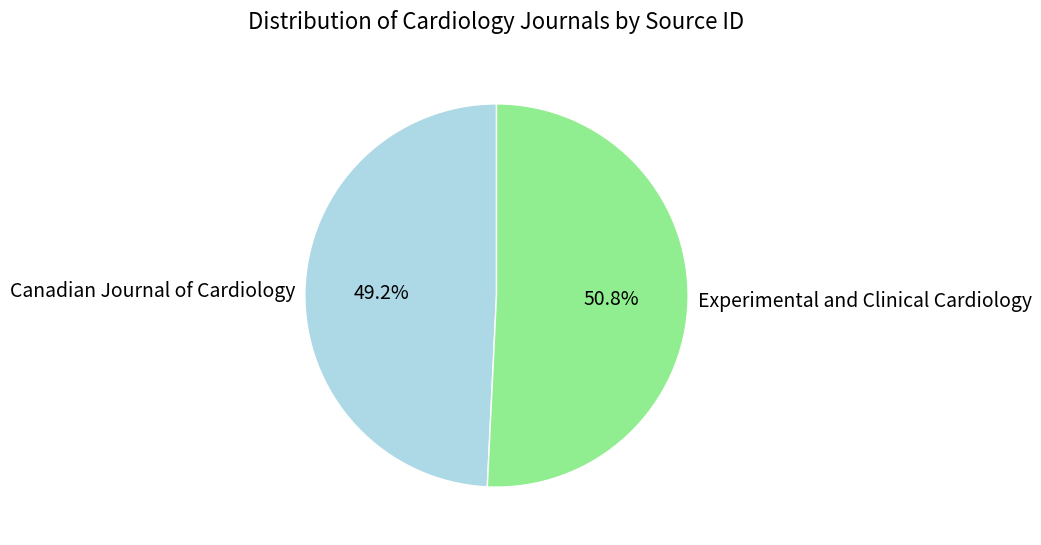

Which slice is the largest?

Experimental and Clinical Cardiology